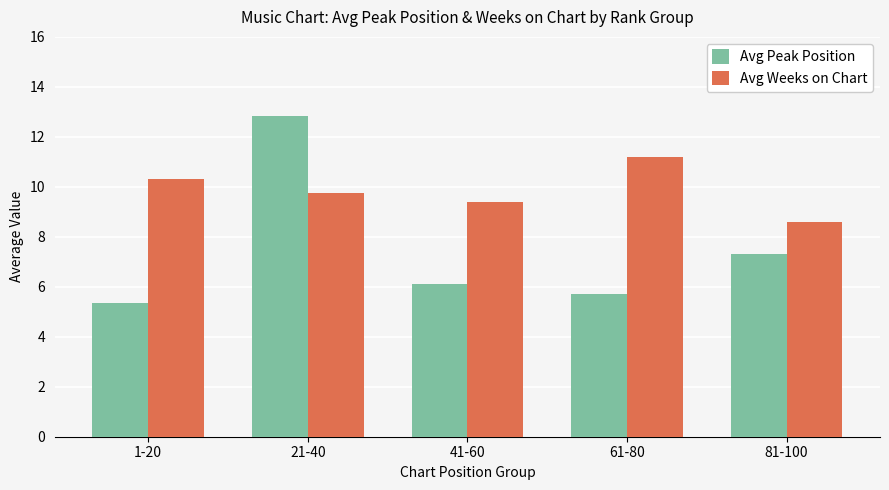

The value of Avg Weeks on Chart at 41-60 is 5.8. True or false?

False